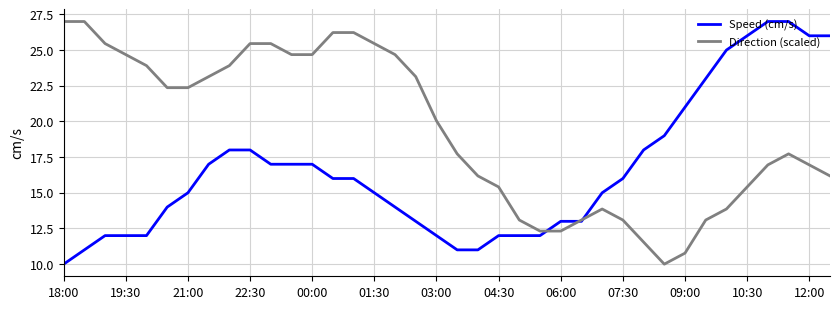

List the series in order of their overall mean, highest first.

Direction (scaled), Speed (cm/s)